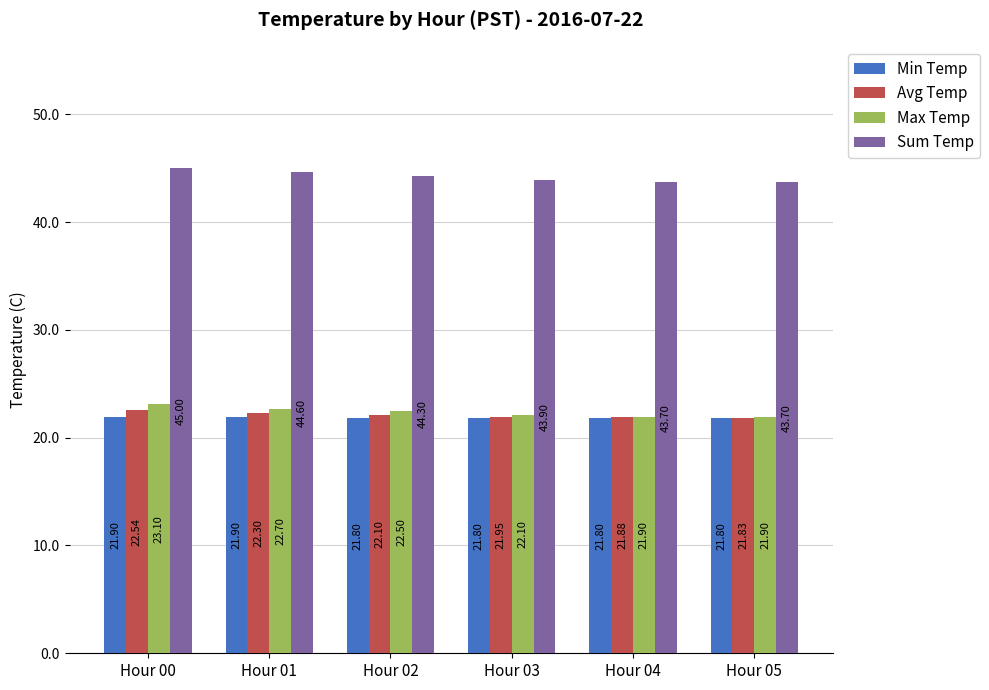

Which series has the widest spread of values?

Sum Temp